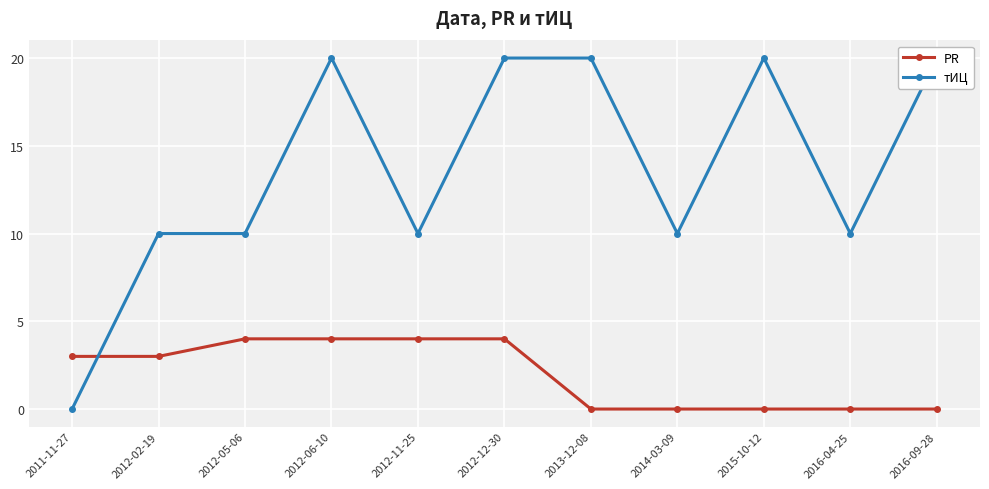

Which series has the widest spread of values?

тИЦ